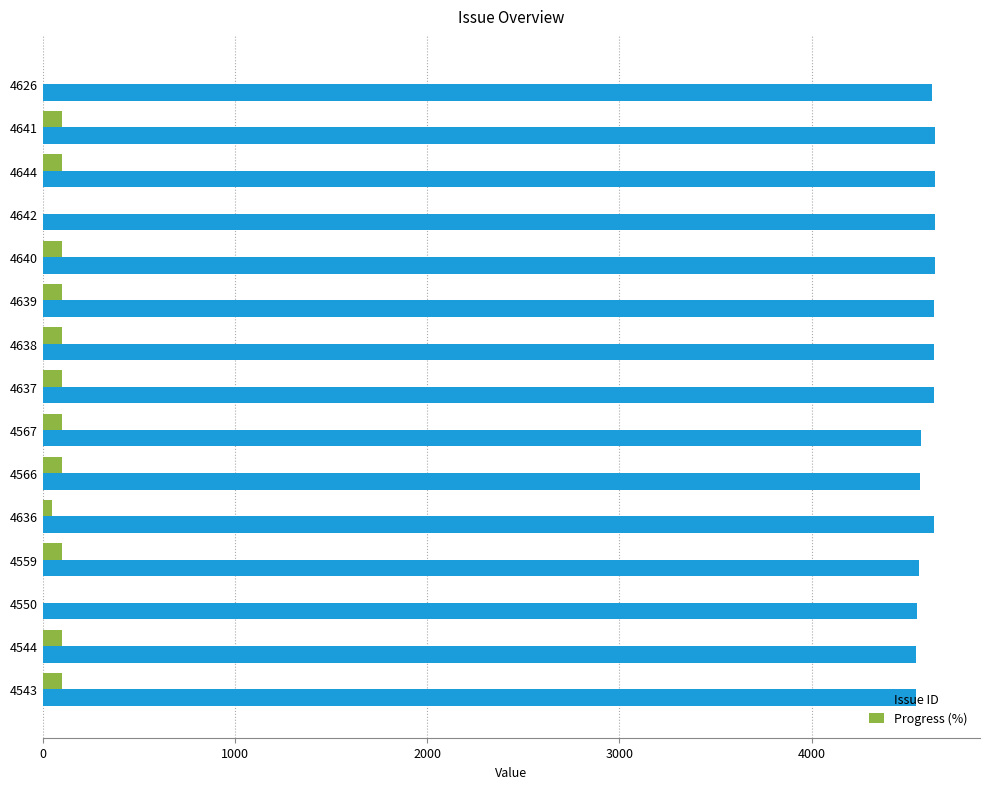

What is the sum of all Issue ID values?

69072